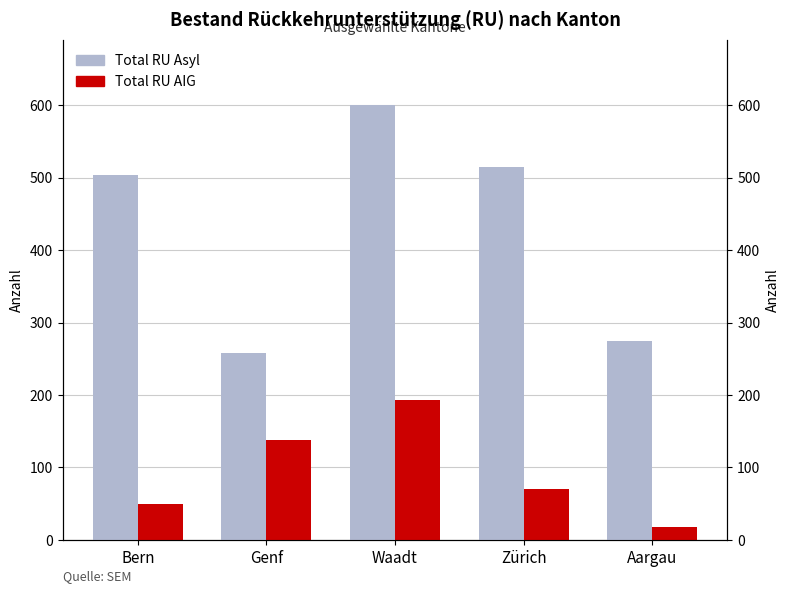

Does the chart contain stacked bars?

No